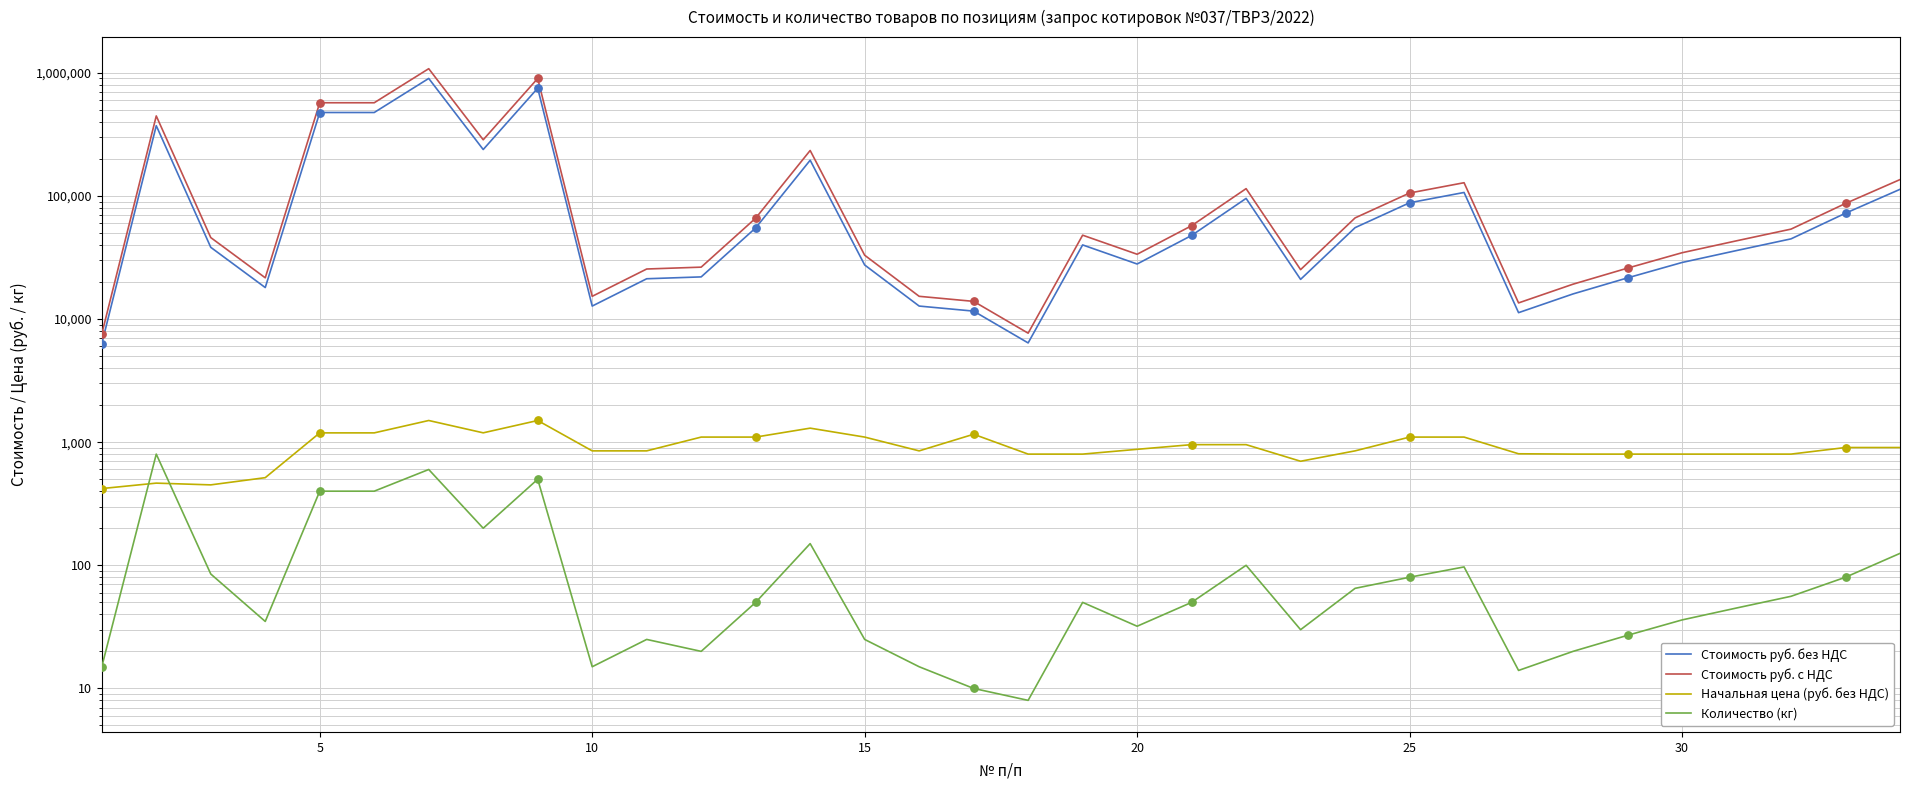

Which series has the largest total across all categories?

Стоимость руб. с НДС